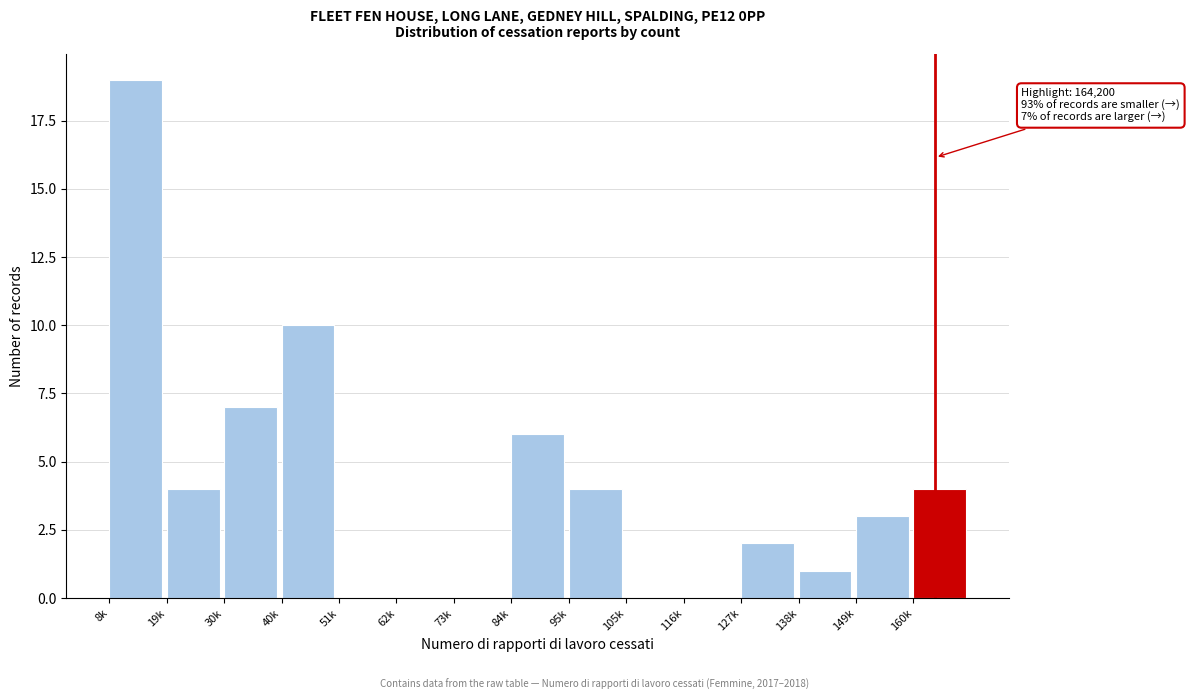

Reading left to right, transcribe all the data shown in this chart.

8k=19	19k=4	30k=7	40k=10	51k=0	62k=0	73k=0	84k=6	95k=4	105k=0	116k=0	127k=2	138k=1	149k=3	160k=4